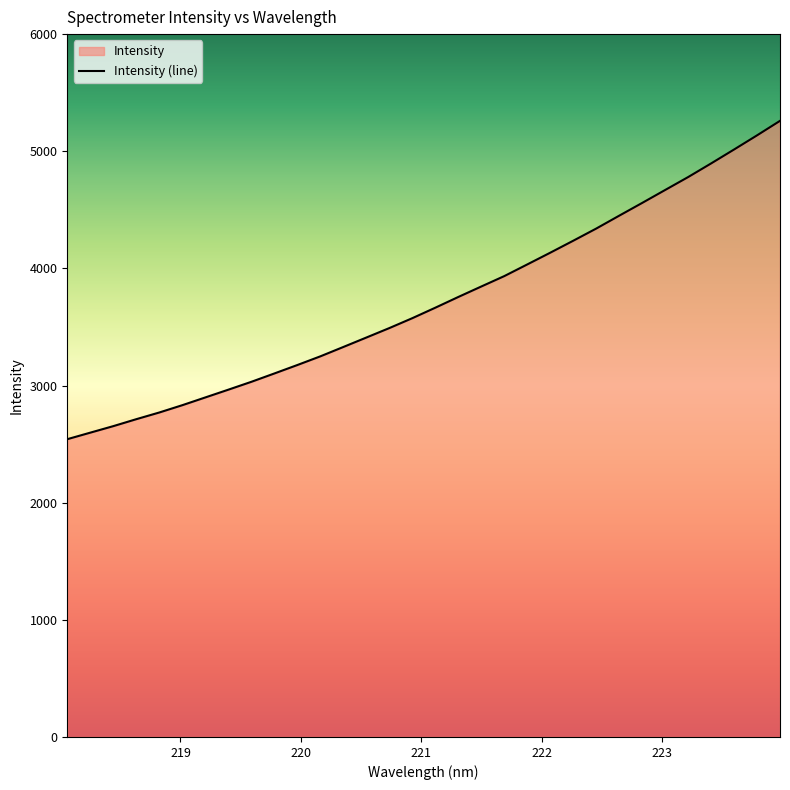

What is the sum of all values?

119047.9